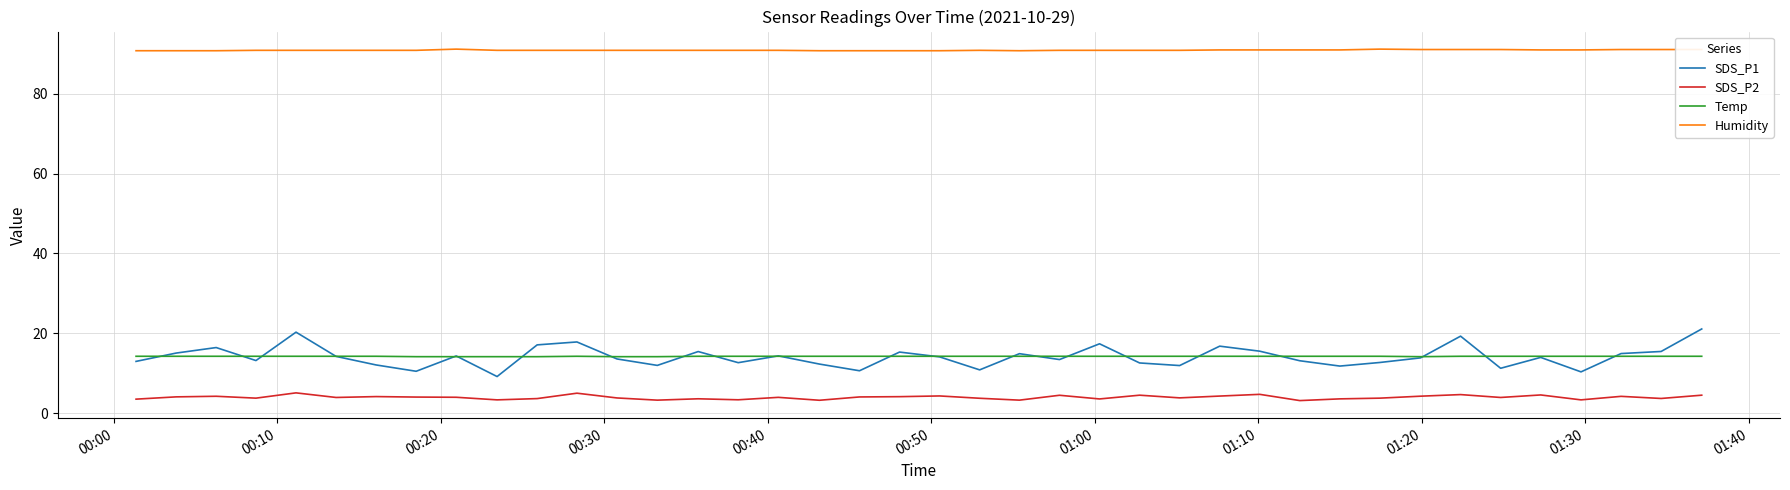

True or false: Humidity and SDS_P1 cross at least once.

False